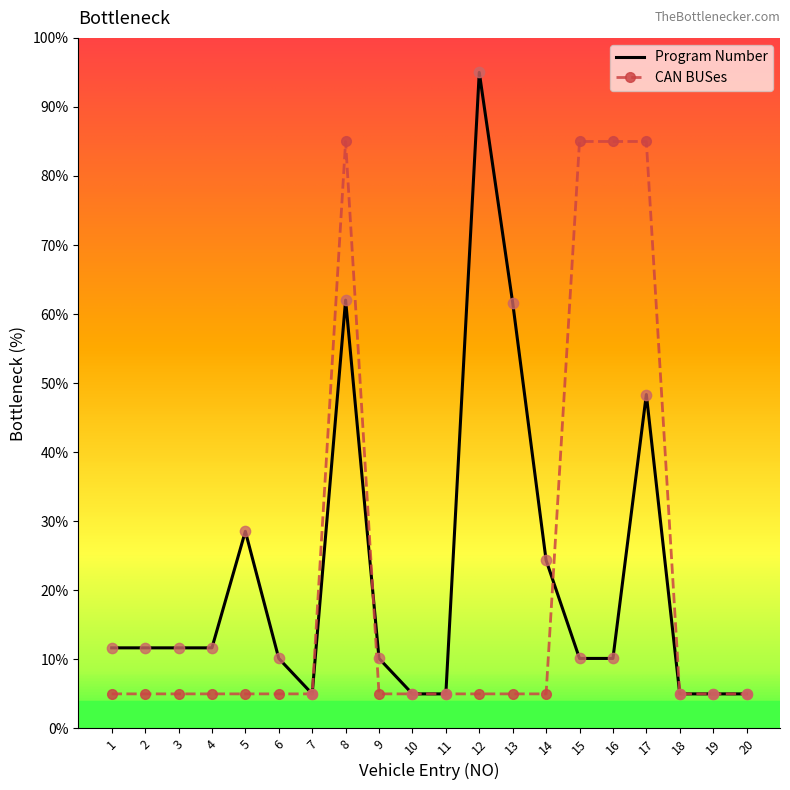

Which series has the widest spread of values?

Program Number